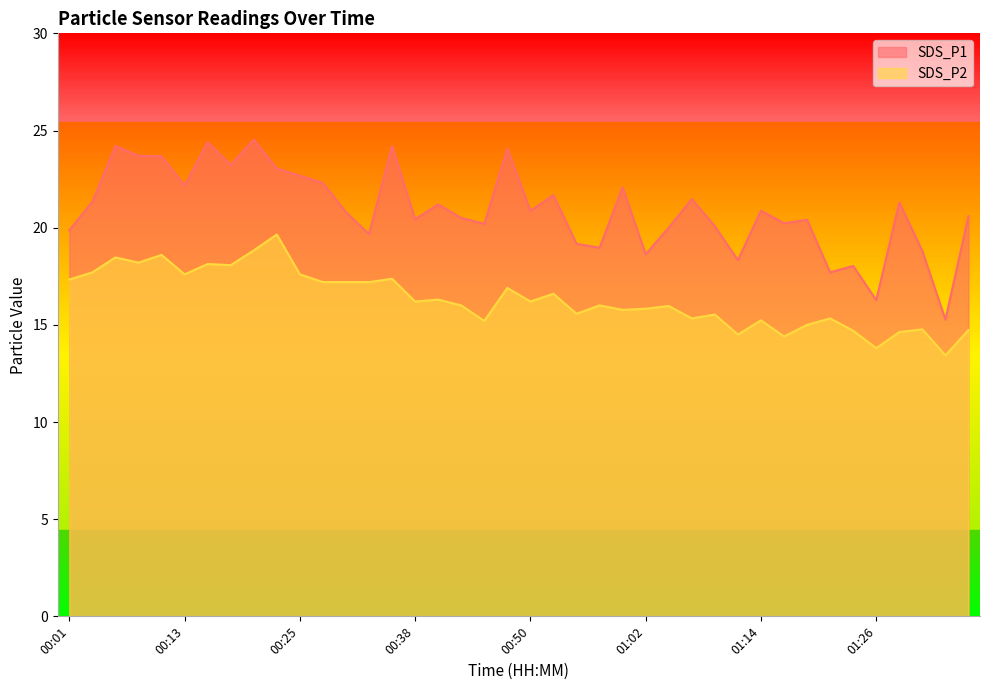

True or false: SDS_P1 has a value of 7.5 at 01:14.

False